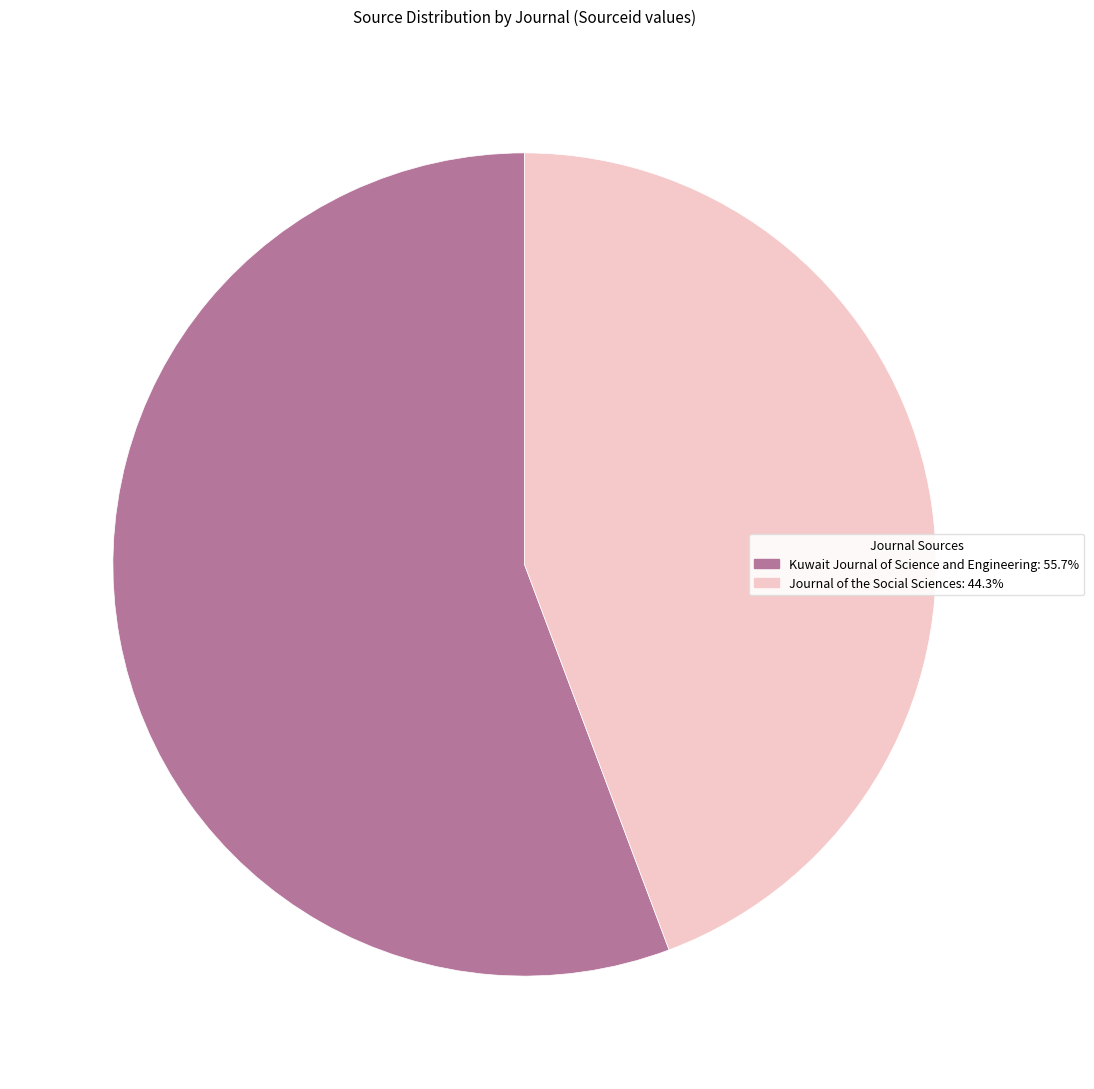

Does Journal of the Social Sciences account for over 50% of the chart?

No